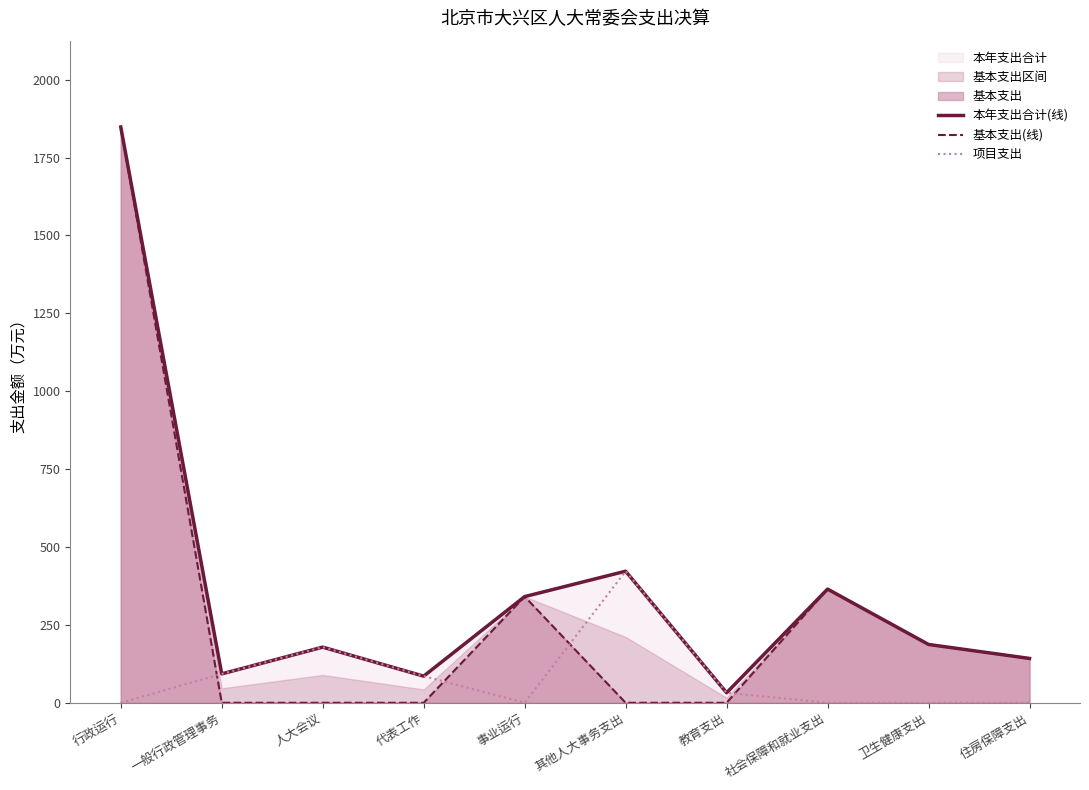

How many categories are shown in the chart?

10